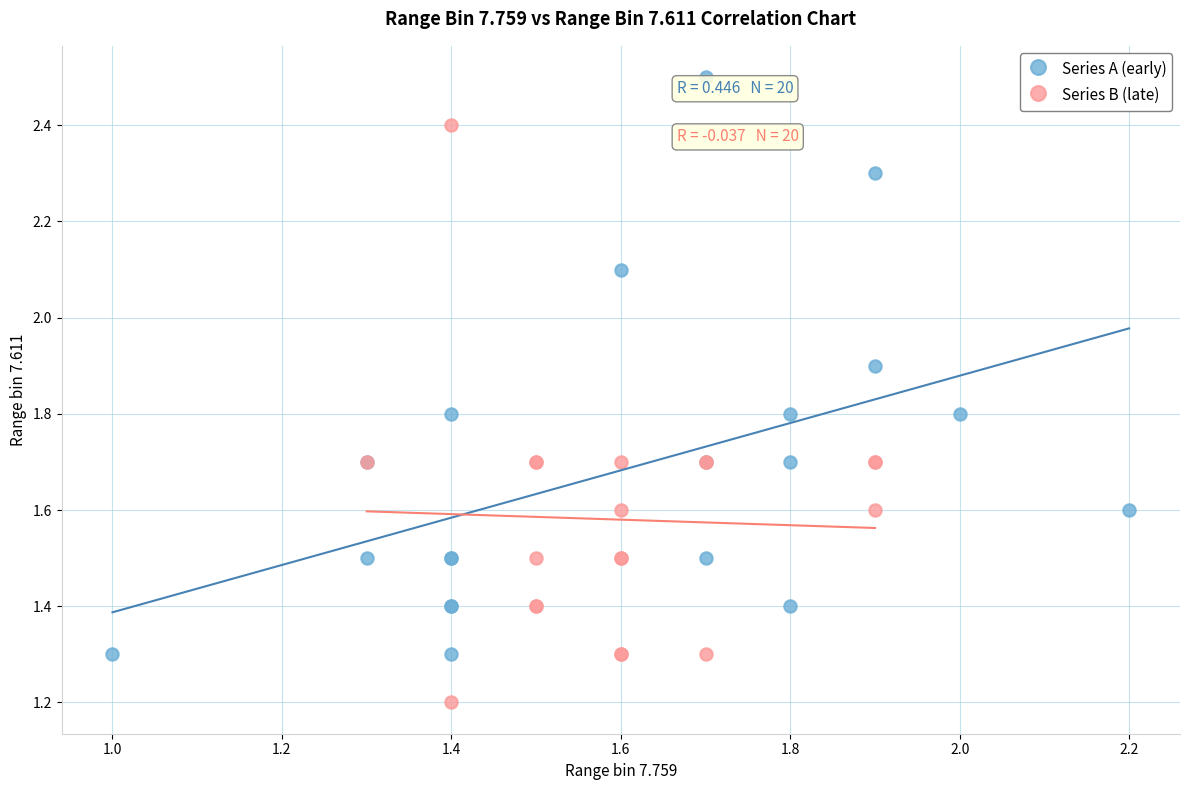

Which series reaches the minimum Y coordinate?

Series B (late)